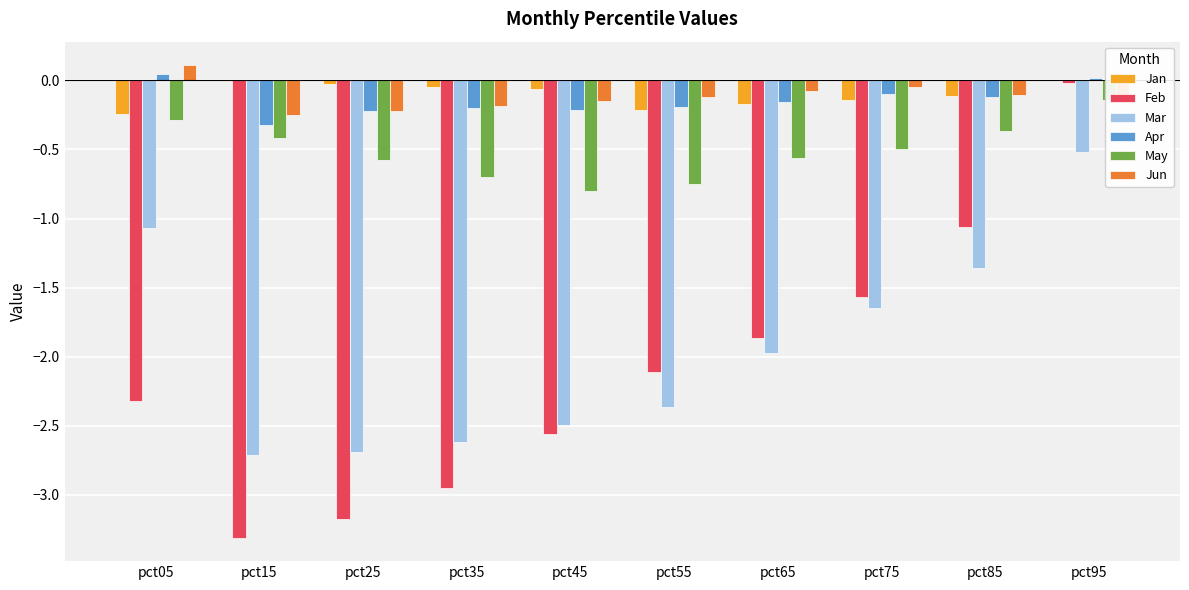

How many bars are there in each group?

6